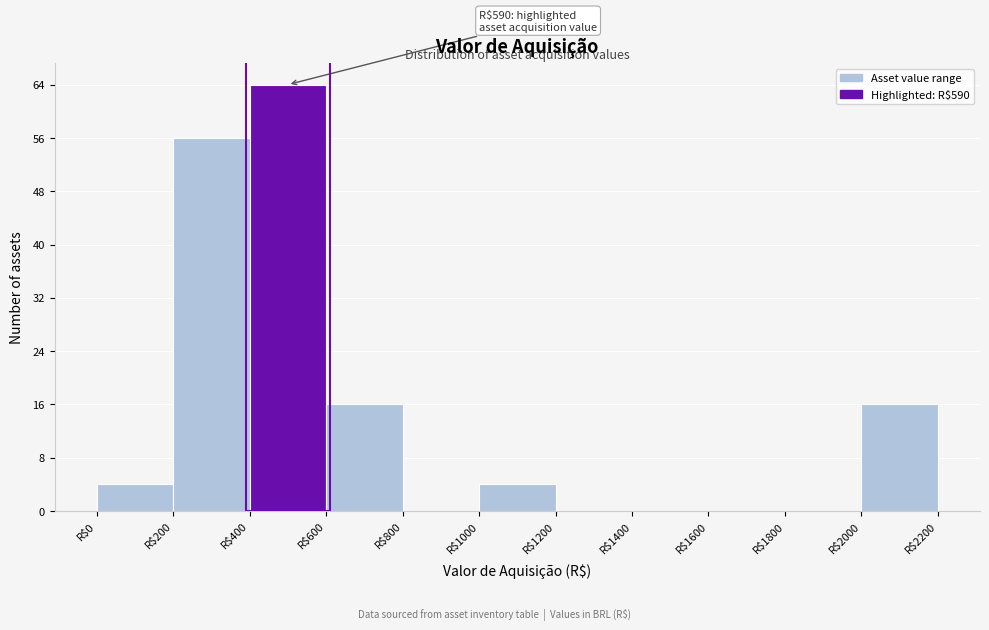

Which range on the x-axis has the tallest bar?

400 to 600